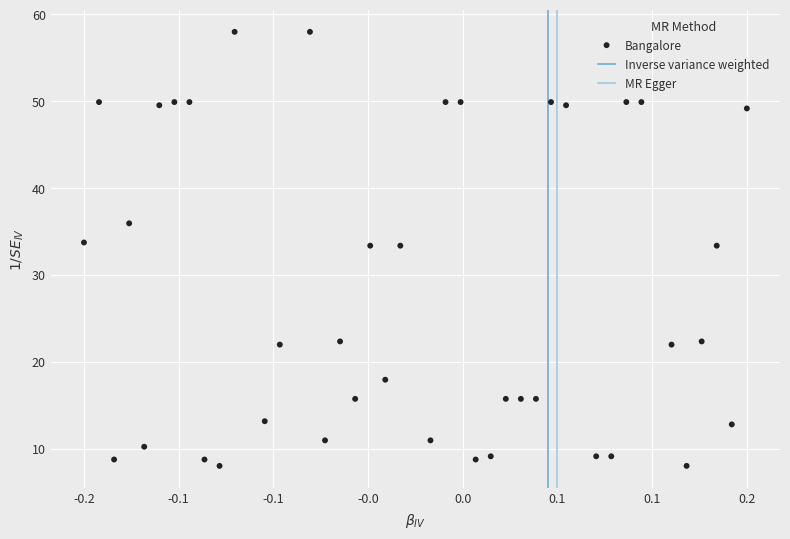

What is the range of X values (max minus min)?

0.3